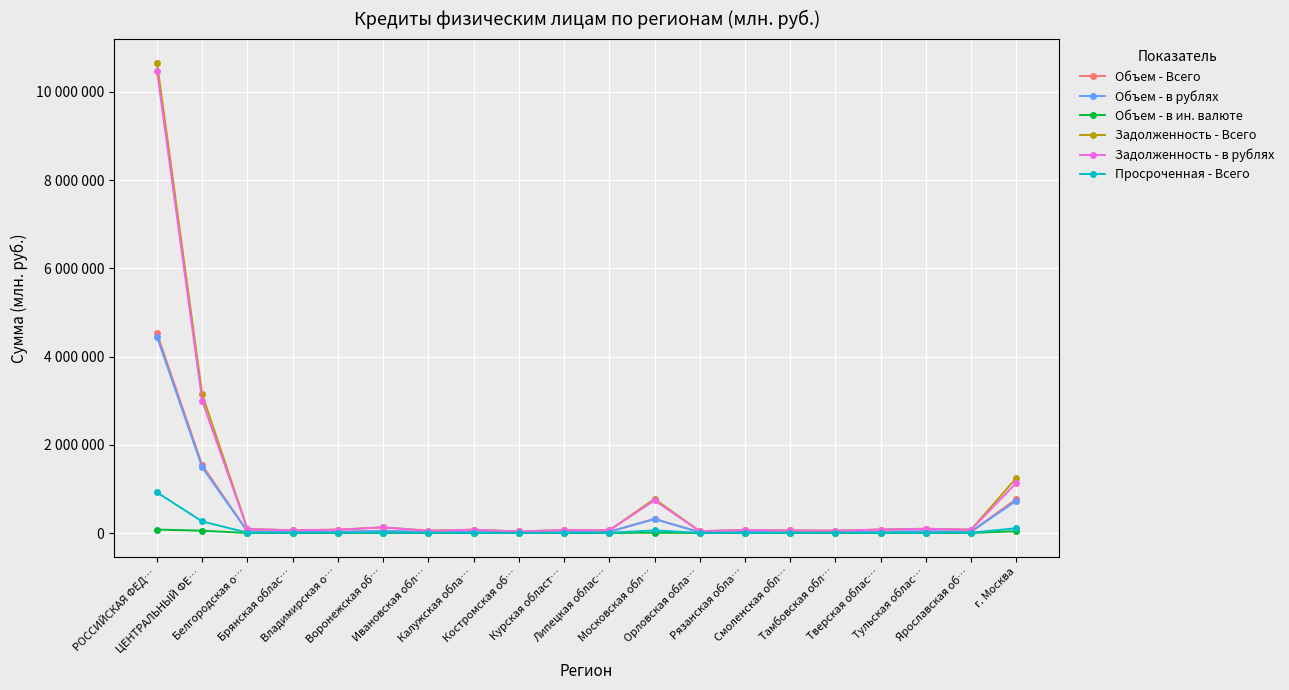

True or false: Задолженность - в рублях has a value of 10466379 at РОССИЙСКАЯ ФЕД….

True